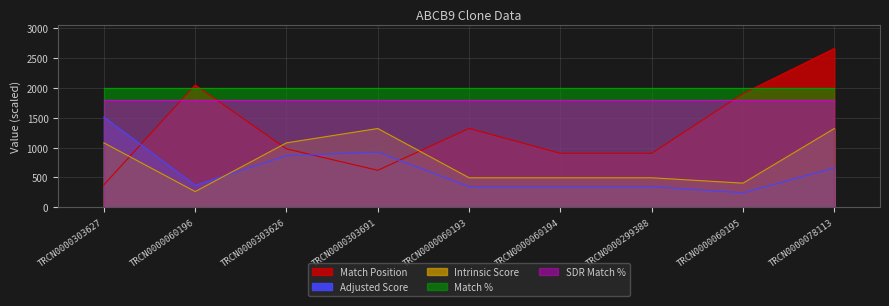

Which has a higher value, TRCN0000299388 or TRCN0000078113?

TRCN0000078113